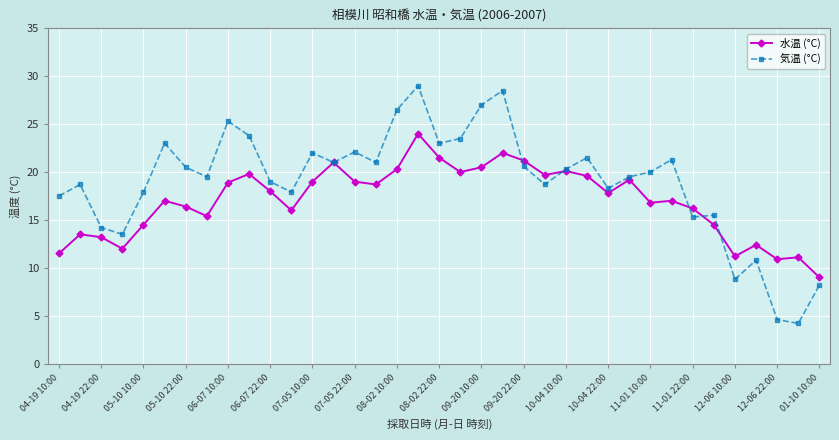

What is the value of the 気温 (°C) point at the 2nd from the left?

18.7